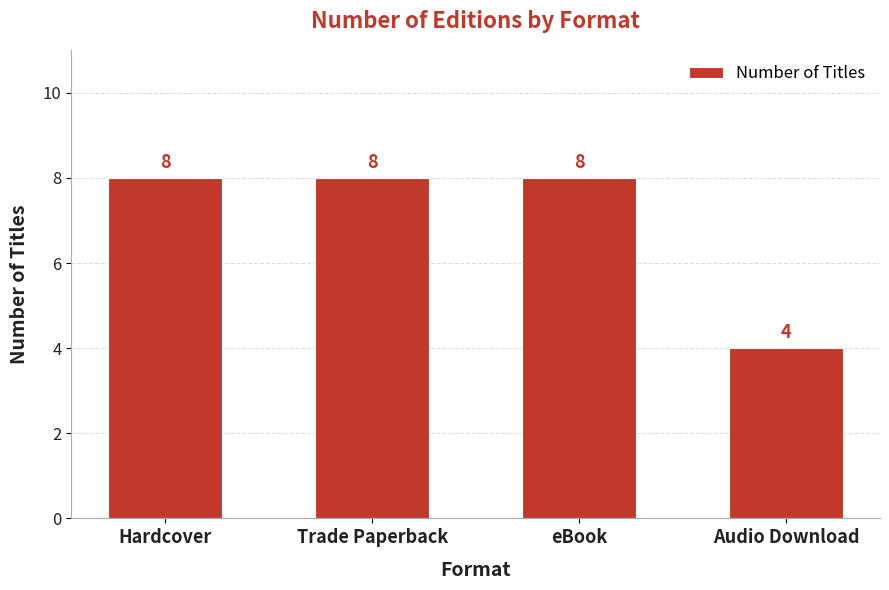

True or false: the data shows 8 at Trade Paperback.

True